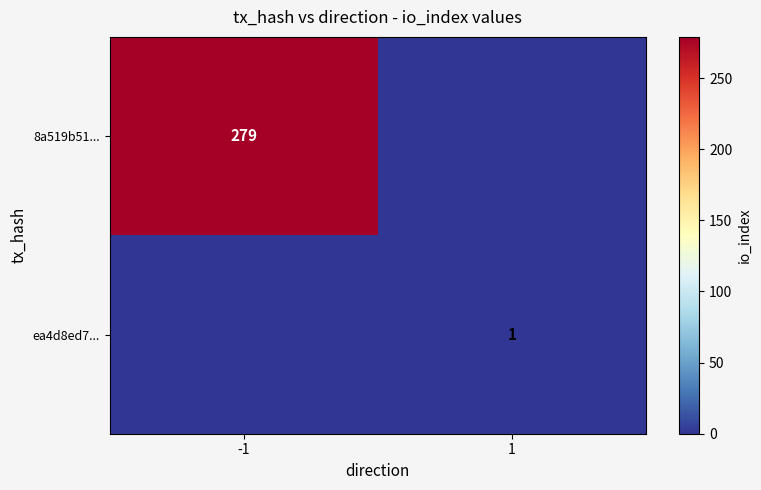

Is it true that 8a519b51... equals 279 at -1?

True